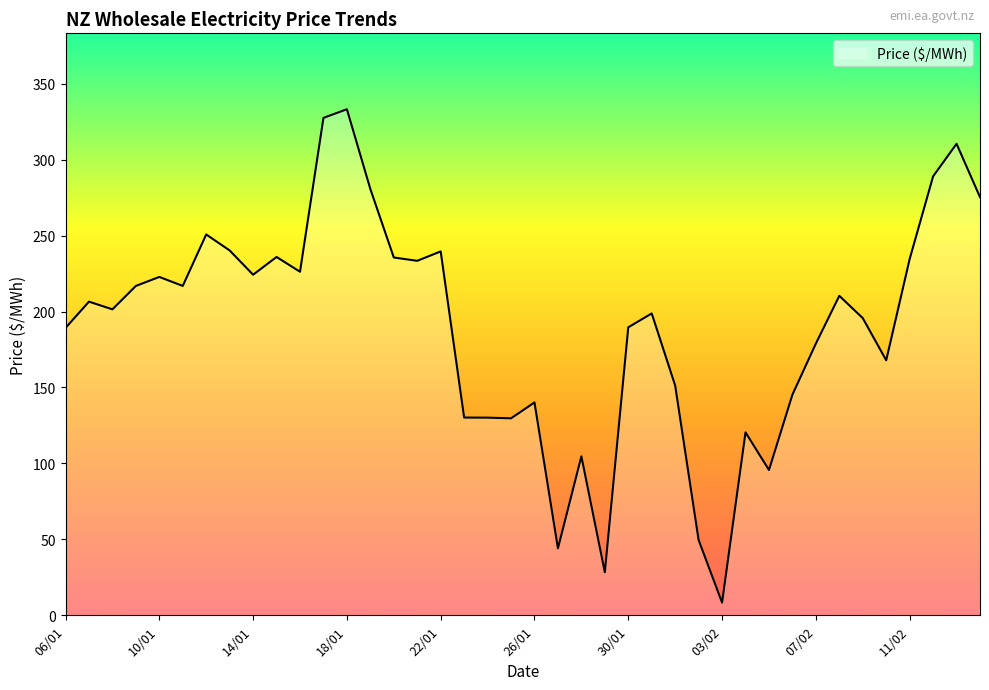

What is the difference between the maximum and minimum values?

324.9